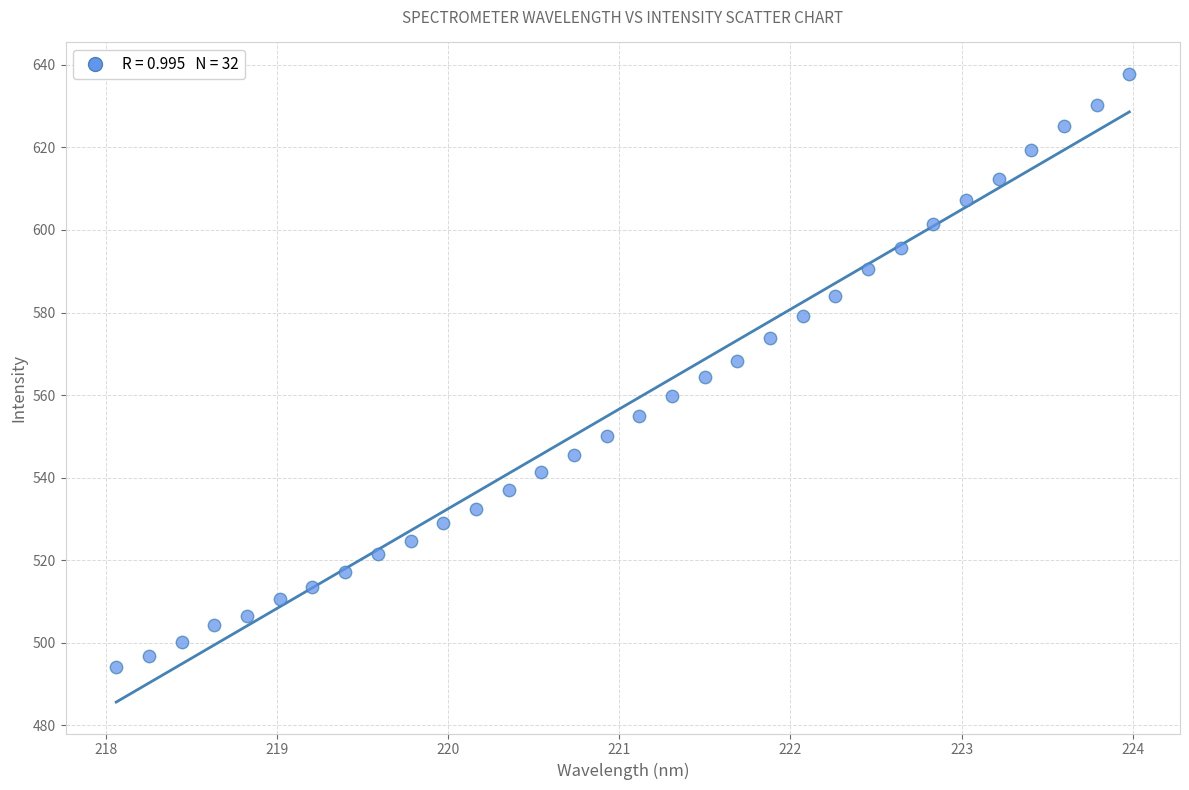

What is the range of X values (max minus min)?

5.9